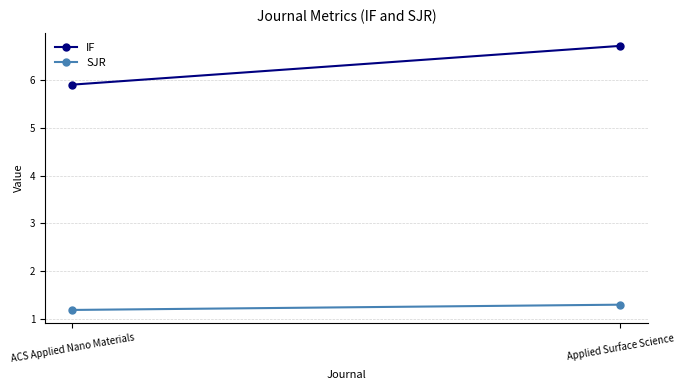

List the labels in order of IF value, smallest first.

ACS Applied Nano Materials, Applied Surface Science